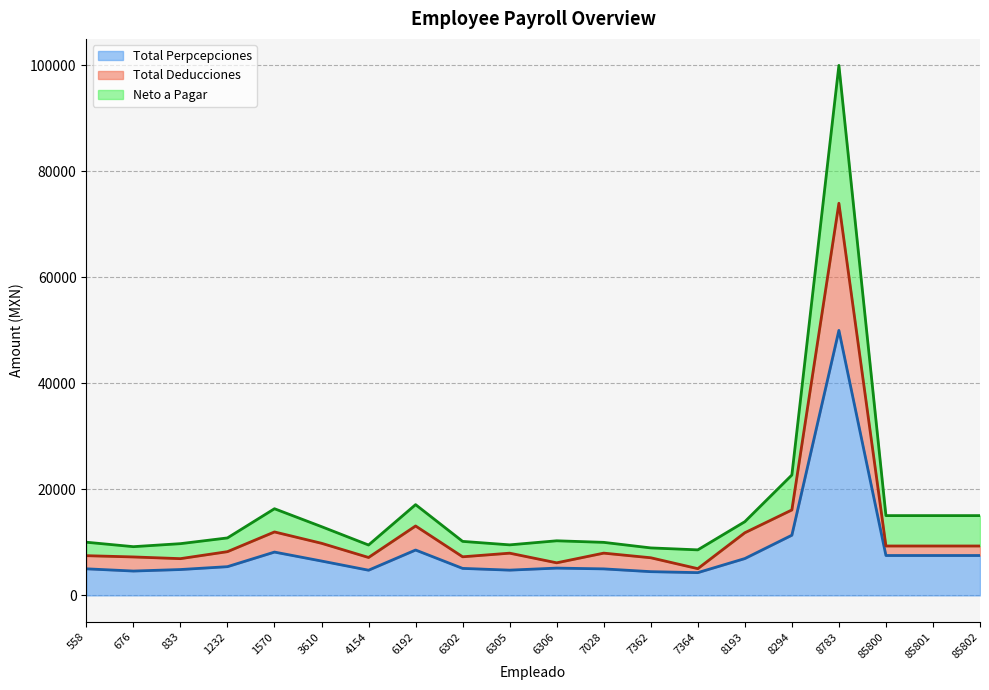

What is the highest value of the Total Perpcepciones series?

49984.6